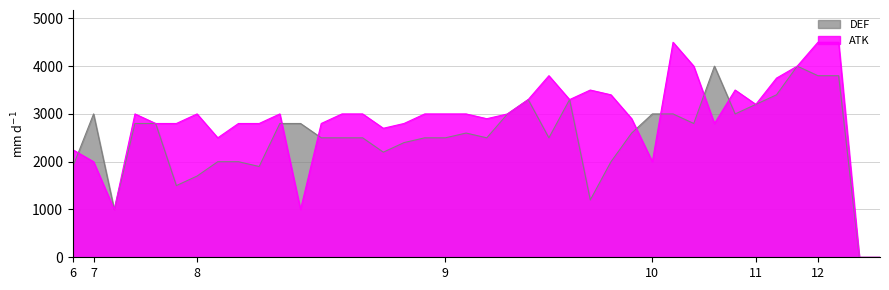

What is the greatest value displayed?

4500